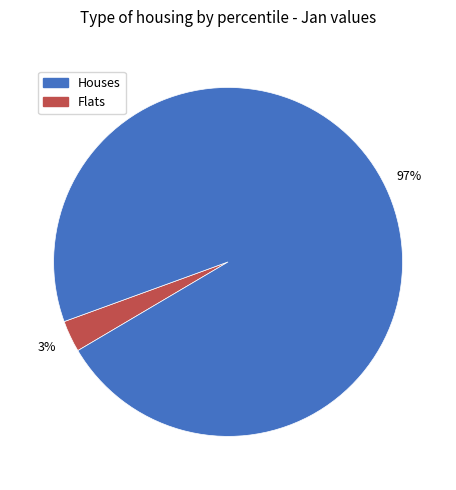

To the nearest percent, what is the average slice percentage?

50%